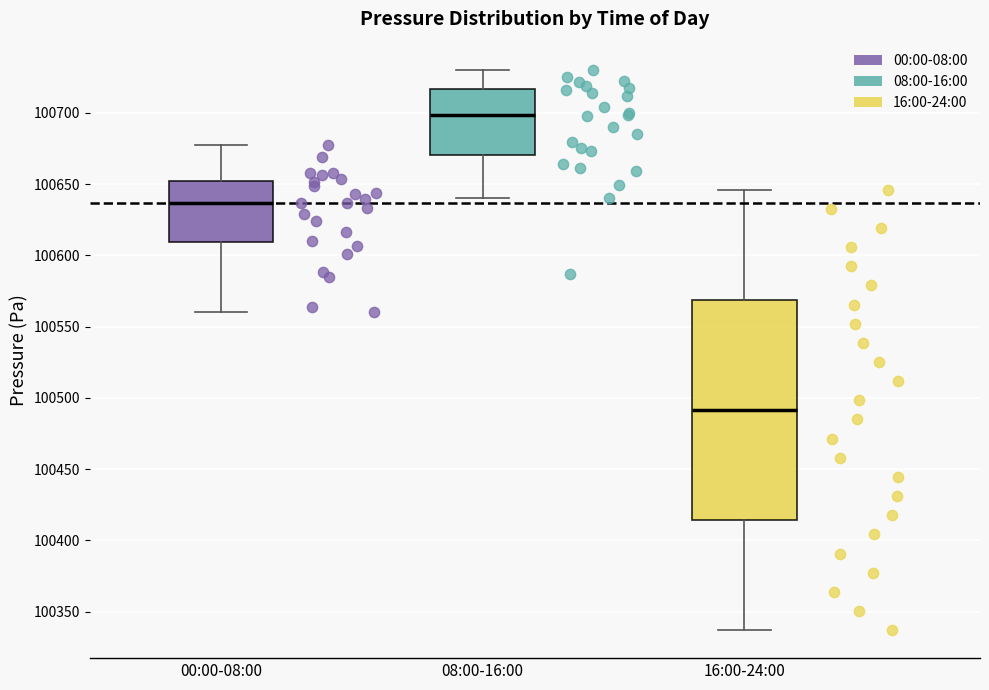

Which box has the lowest median line?

16:00-24:00